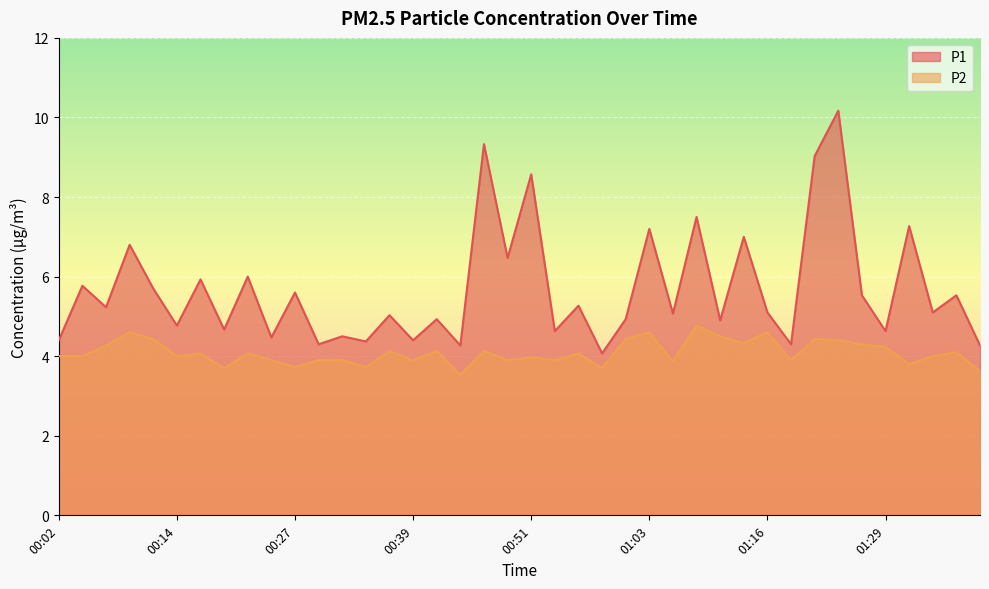

Reading left to right, extract all data points from this chart.

P1: 00:02=4.4	00:04=5.8	00:07=5.2	00:09=6.8	00:12=5.7	00:14=4.8	00:17=5.9	00:19=4.7	00:22=6.0	00:24=4.5	00:27=5.6	00:29=4.3	00:31=4.5	00:34=4.4	00:36=5.0	00:39=4.4	00:41=4.9	00:44=4.3	00:46=9.3	00:49=6.5	00:51=8.6	00:54=4.6	00:56=5.3	00:59=4.1	01:01=4.9	01:03=7.2	01:06=5.1	01:08=7.5	01:11=4.9	01:13=7.0	01:16=5.1	01:19=4.3	01:21=9.0	01:24=10.2	01:26=5.5	01:29=4.6	01:31=7.3	01:34=5.1	01:36=5.5	01:39=4.3
P2: 00:02=4.0	00:04=4.0	00:07=4.3	00:09=4.6	00:12=4.4	00:14=4.0	00:17=4.1	00:19=3.7	00:22=4.1	00:24=3.9	00:27=3.7	00:29=3.9	00:31=3.9	00:34=3.7	00:36=4.1	00:39=3.9	00:41=4.1	00:44=3.5	00:46=4.1	00:49=3.9	00:51=4.0	00:54=3.9	00:56=4.1	00:59=3.7	01:01=4.4	01:03=4.6	01:06=3.9	01:08=4.8	01:11=4.5	01:13=4.3	01:16=4.6	01:19=3.9	01:21=4.4	01:24=4.4	01:26=4.3	01:29=4.2	01:31=3.8	01:34=4.0	01:36=4.1	01:39=3.6